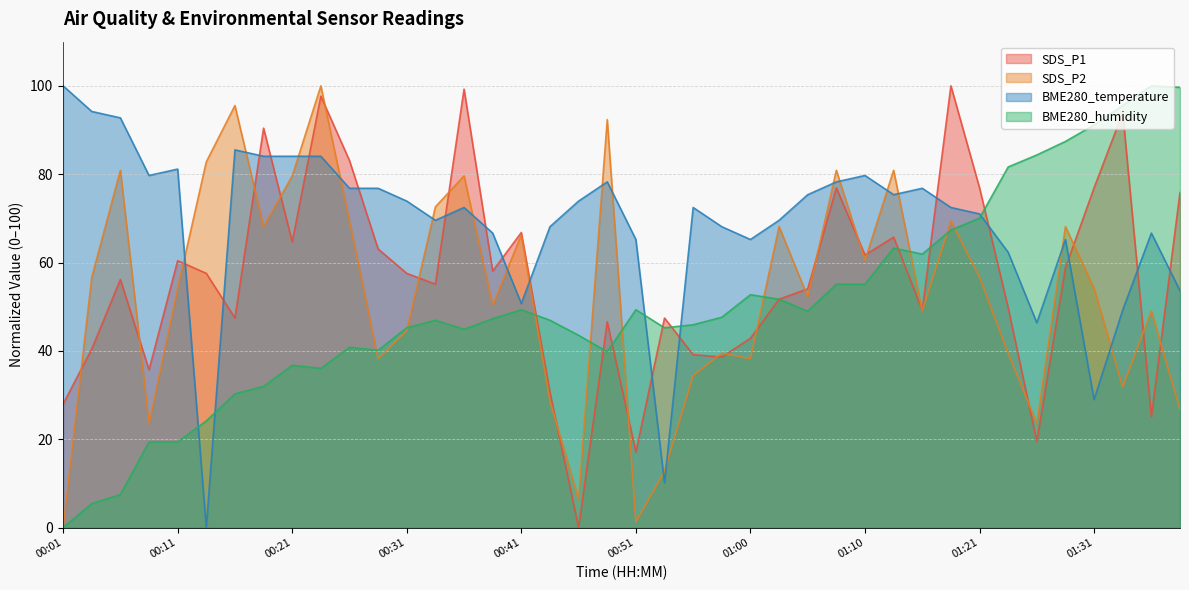

Which category has the highest value in the BME280_temperature series?

00:01